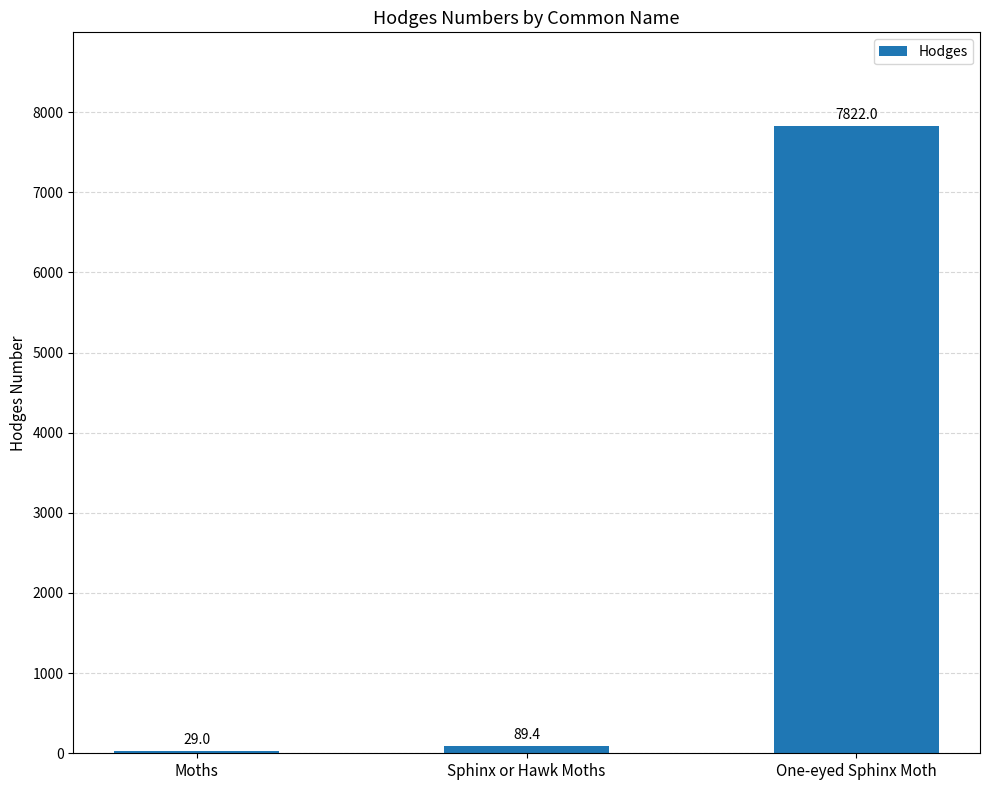

Is it true that the value at One-eyed Sphinx Moth is 12262.8?

False